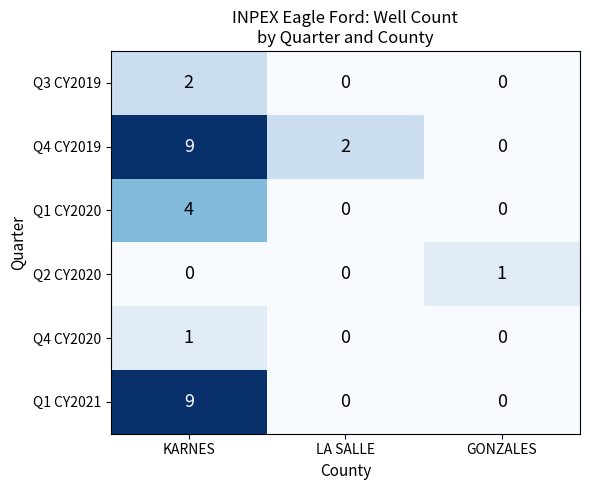

At which label does Q3 CY2019 reach its peak?

KARNES